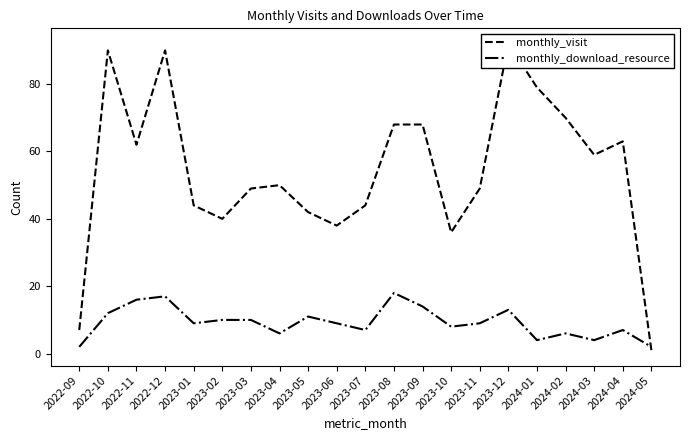

What is the average value of the monthly_visit series?

54